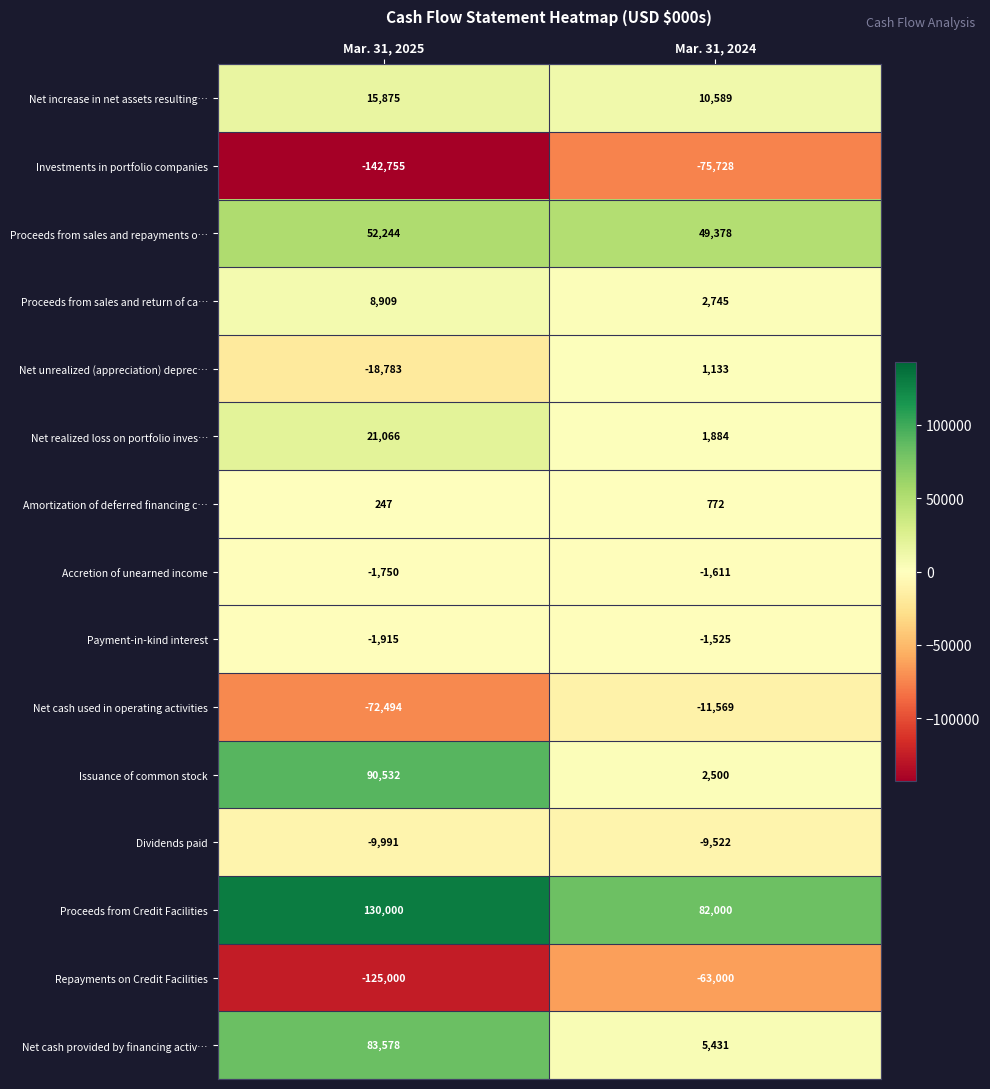

True or false: Net cash provided by financing activ… has a value of 7971 at Mar. 31, 2024.

False